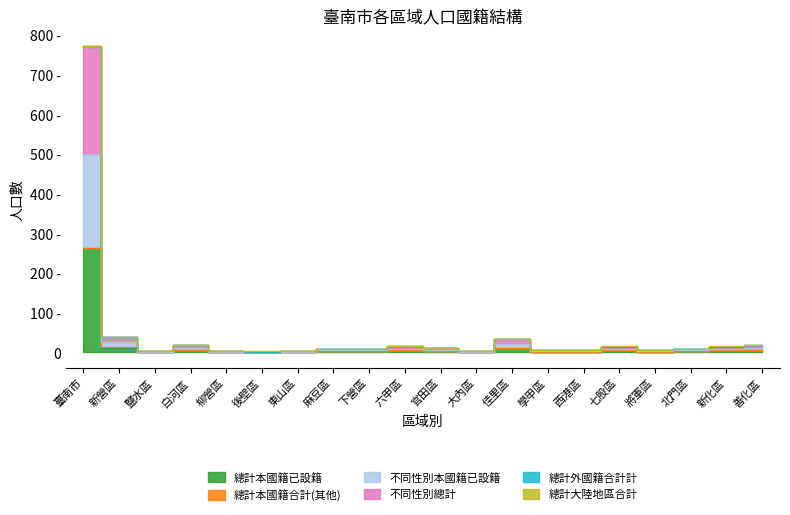

List the labels in order of 總計本國籍已設籍 value, smallest first.

鹽水區, 柳營區, 後壁區, 東山區, 大內區, 學甲區, 西港區, 將軍區, 麻豆區, 下營區, 北門區, 官田區, 六甲區, 七股區, 新化區, 白河區, 善化區, 佳里區, 新營區, 臺南市